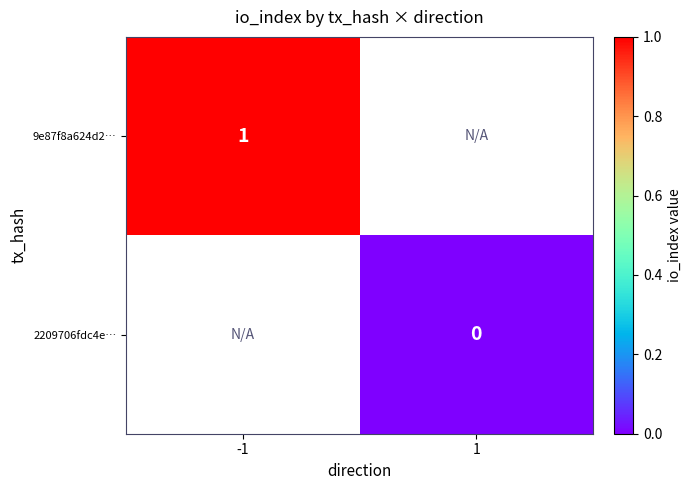

At how many categories does at least one series exceed 0?

1